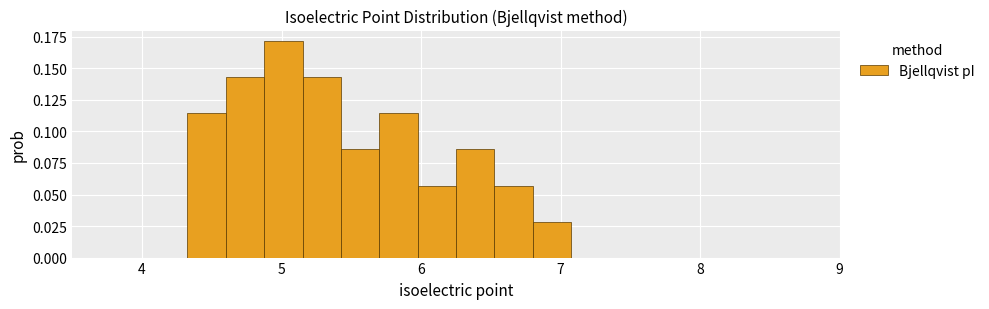

Around what value on the x-axis is the tallest bar? Give the approximate position of its centre, as read against the axis.

5.0